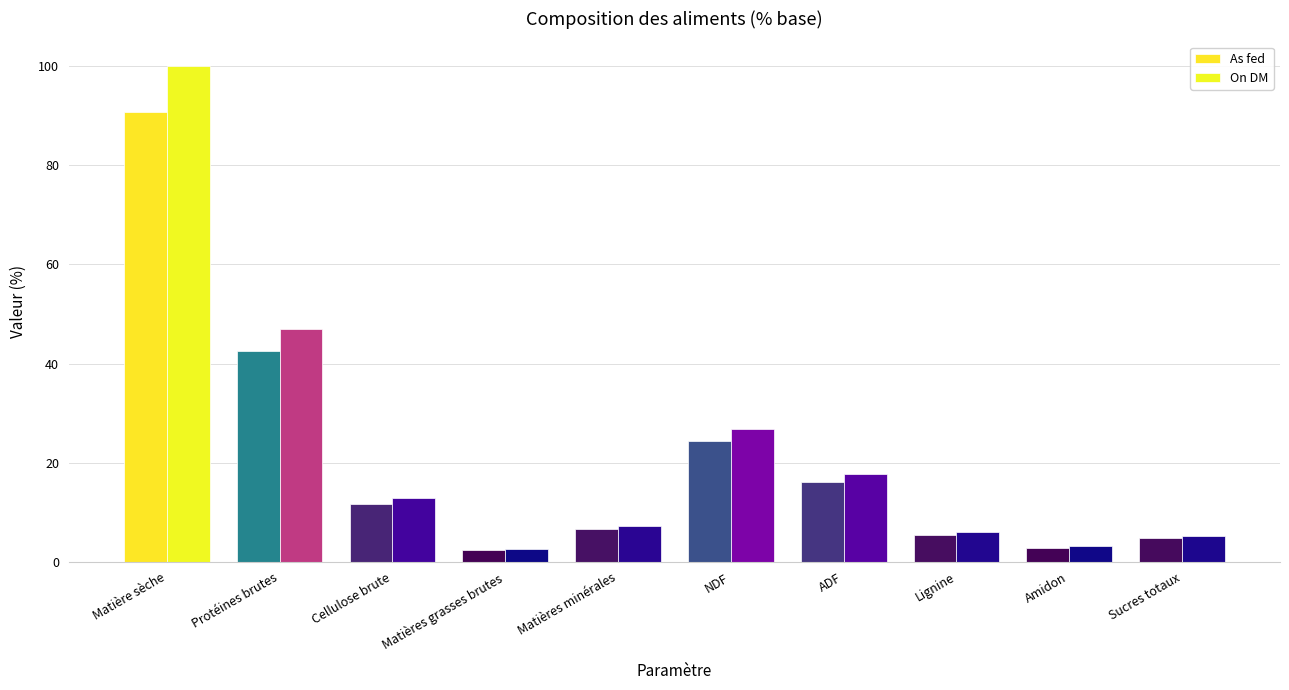

True or false: As fed has a value of 4.2 at Amidon.

False